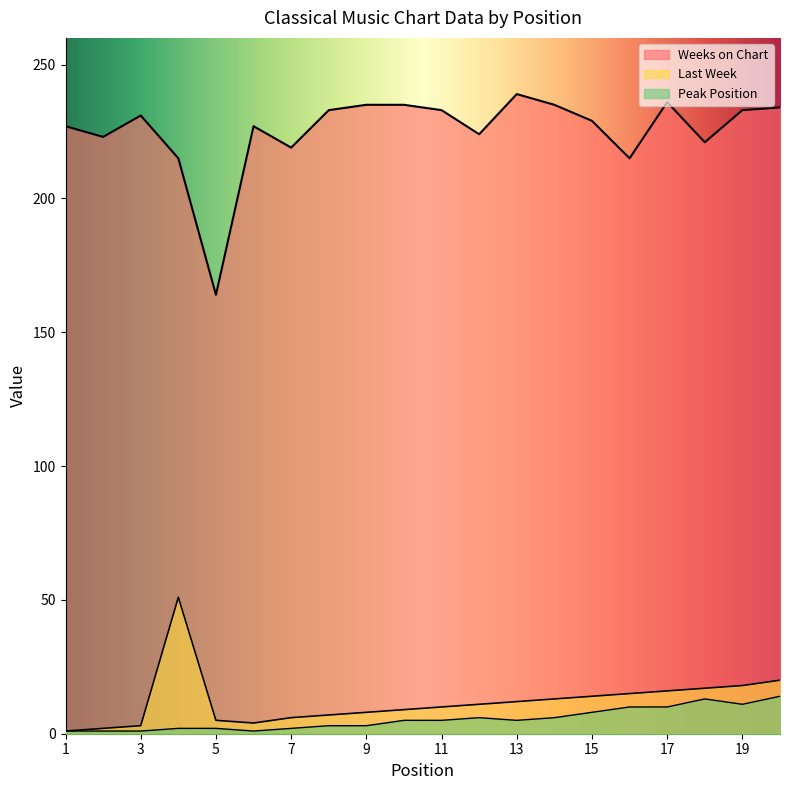

What value does the Last Week series have at 17, to the nearest 10?

20